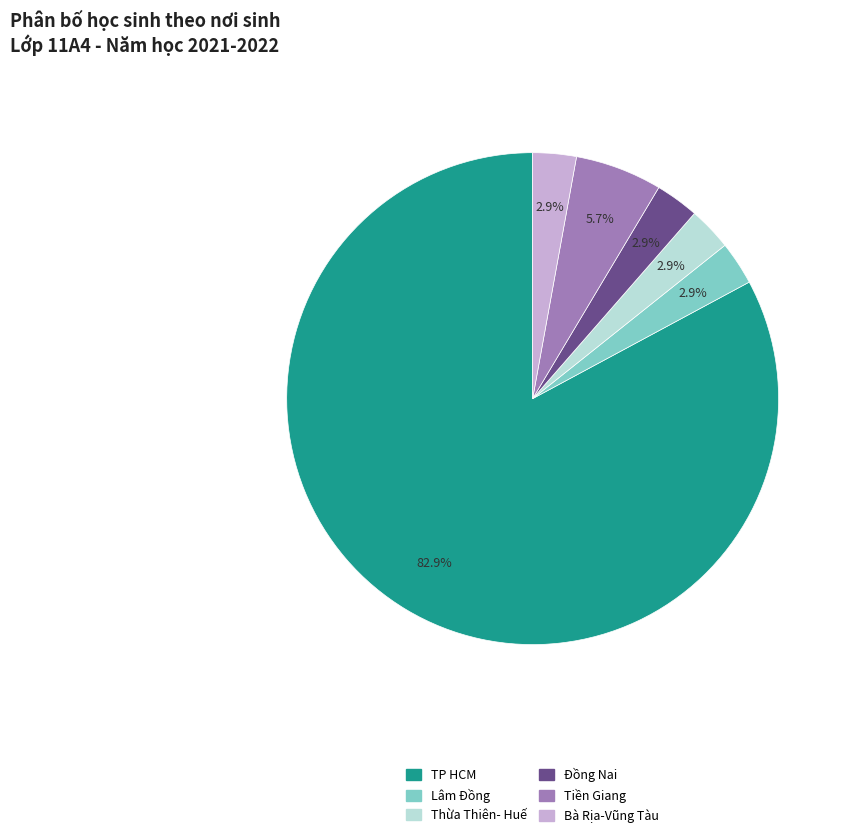

How many slices are in this pie chart?

6